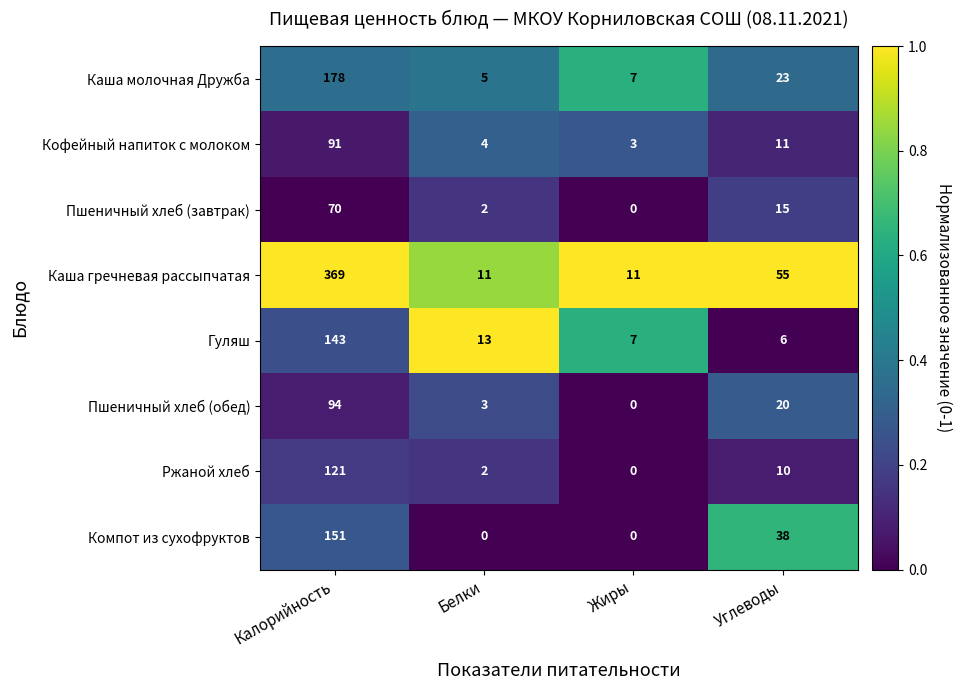

How many series are shown in this chart?

8